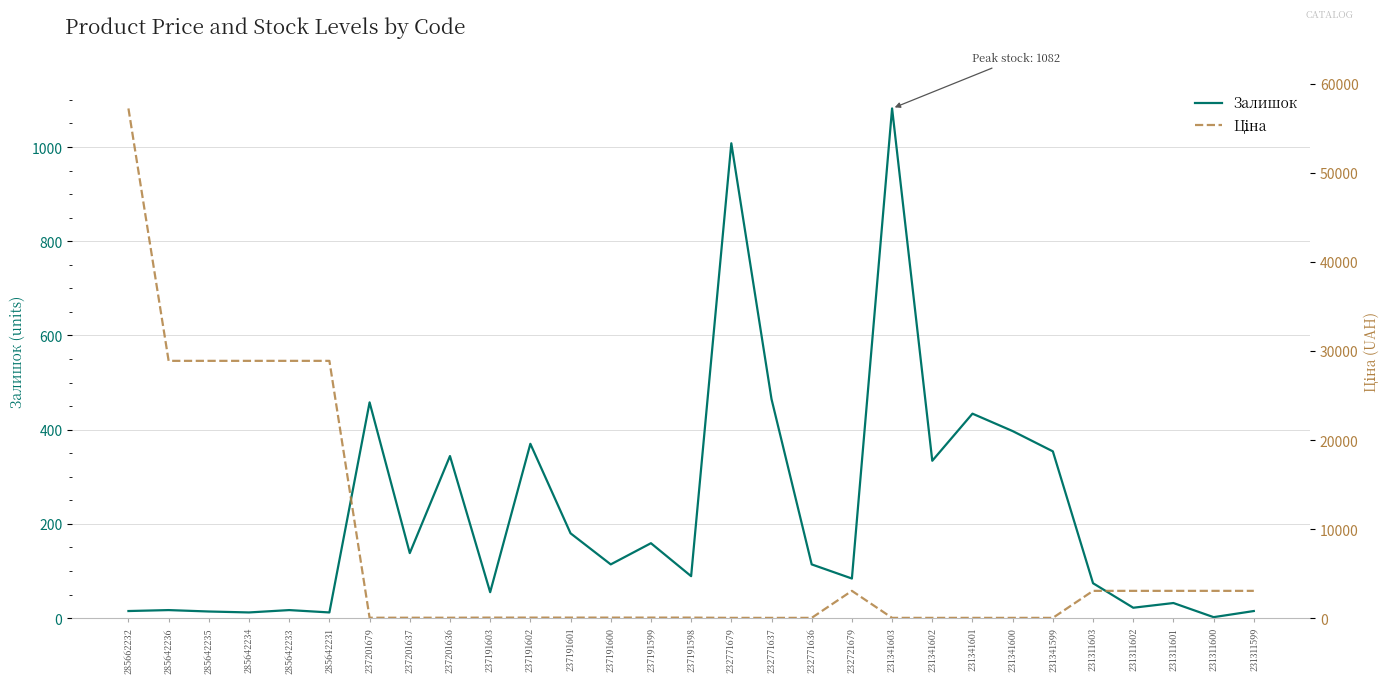

What is the difference between the maximum and minimum values in the Залишок series?

1080